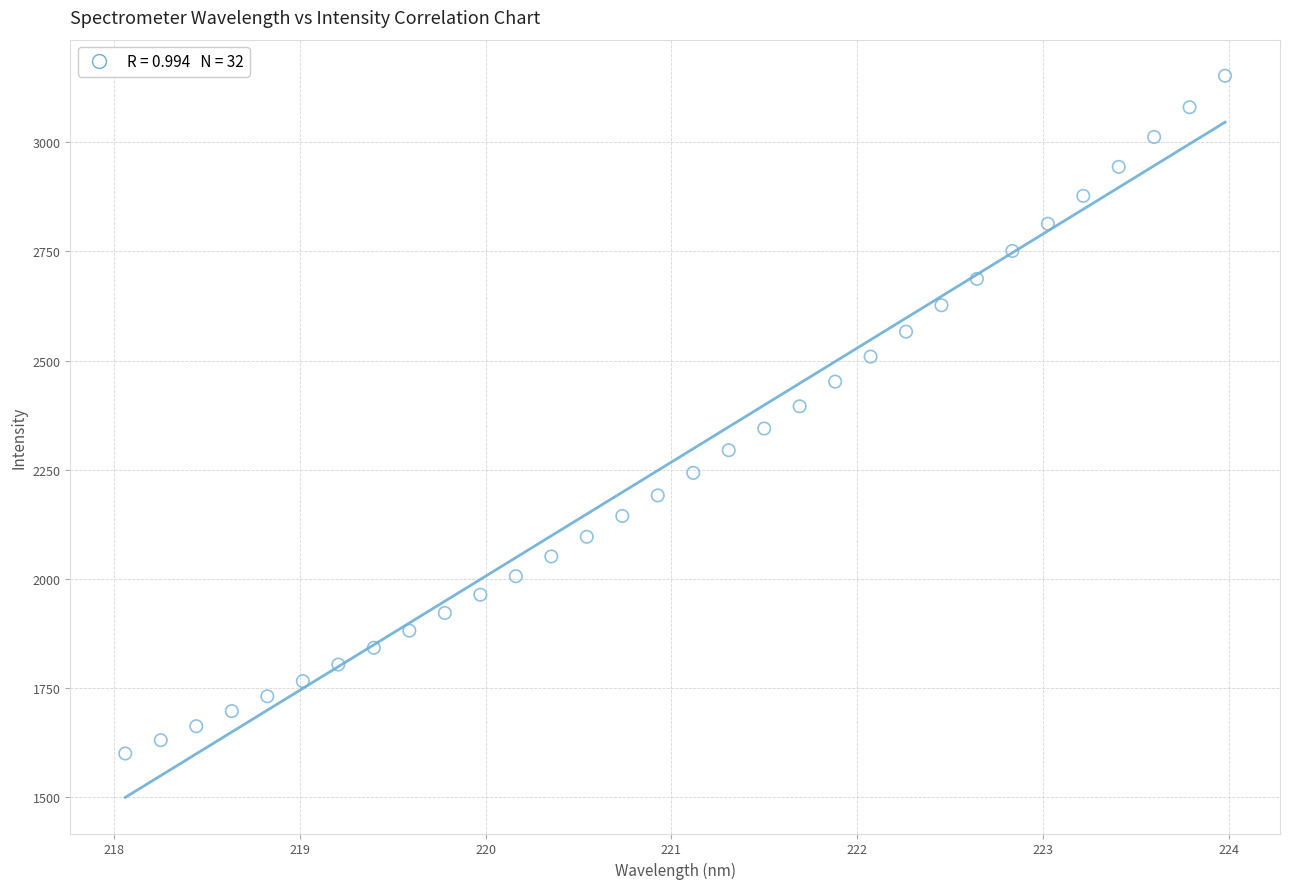

What is the range of Y values (max minus min)?

1553.8